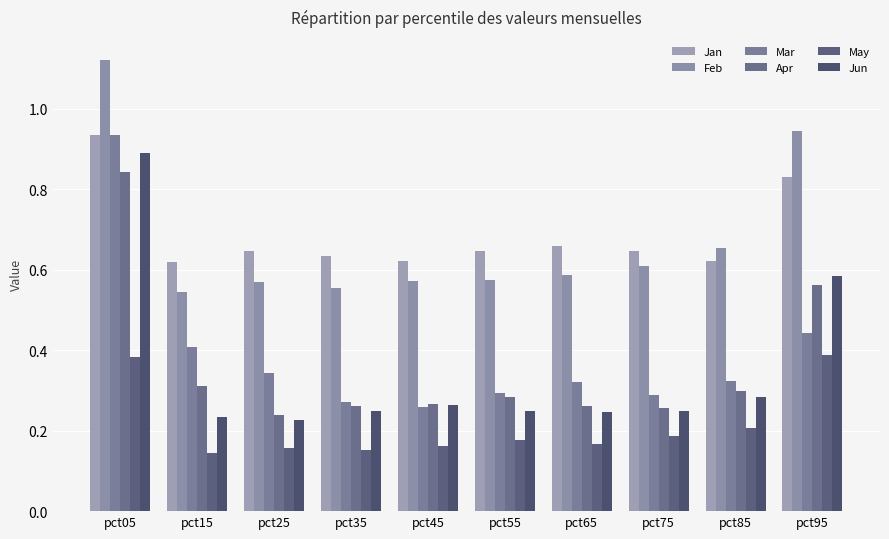

How many bars are there in total?

60